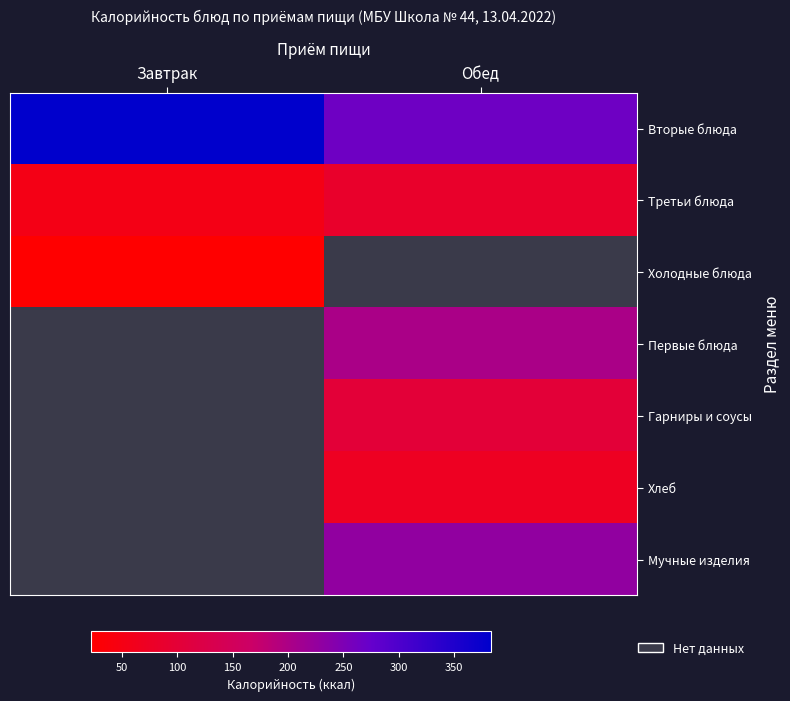

Which category has the lowest value across all series?

Завтрак